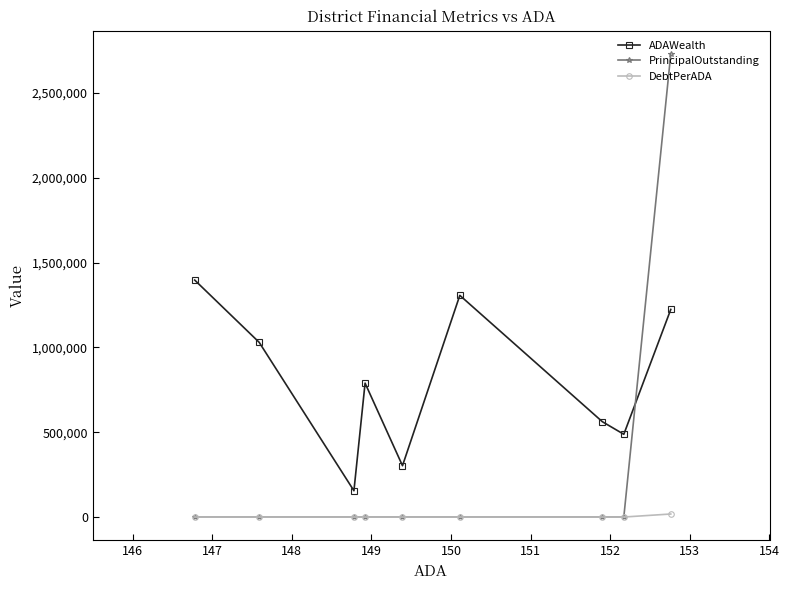

At how many categories does at least one series exceed 1481538?

1